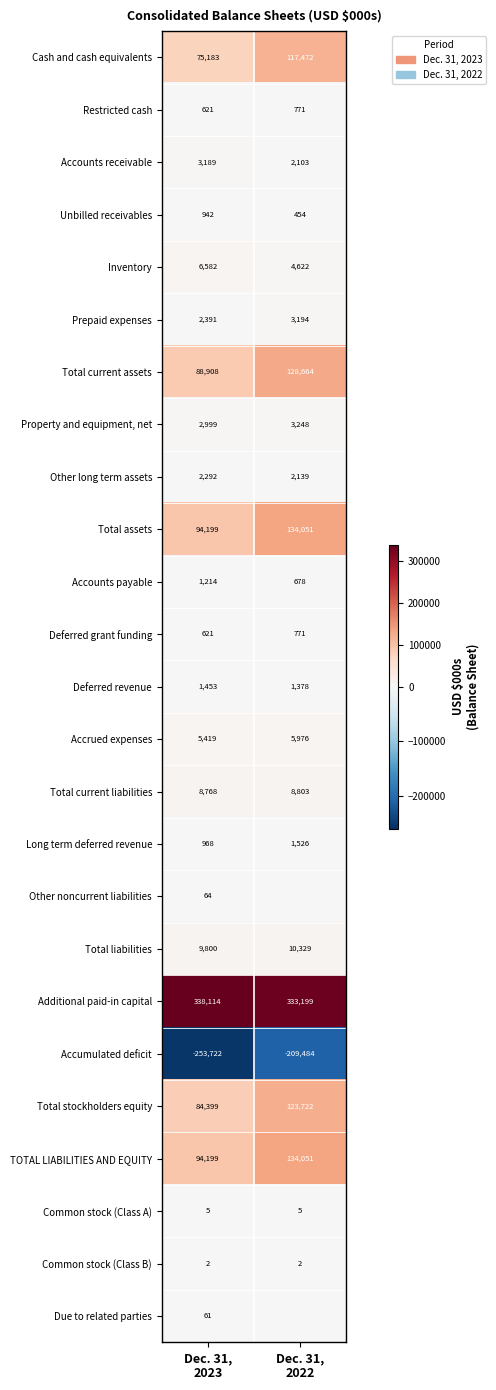

What is the lowest value of the Inventory series?

4622